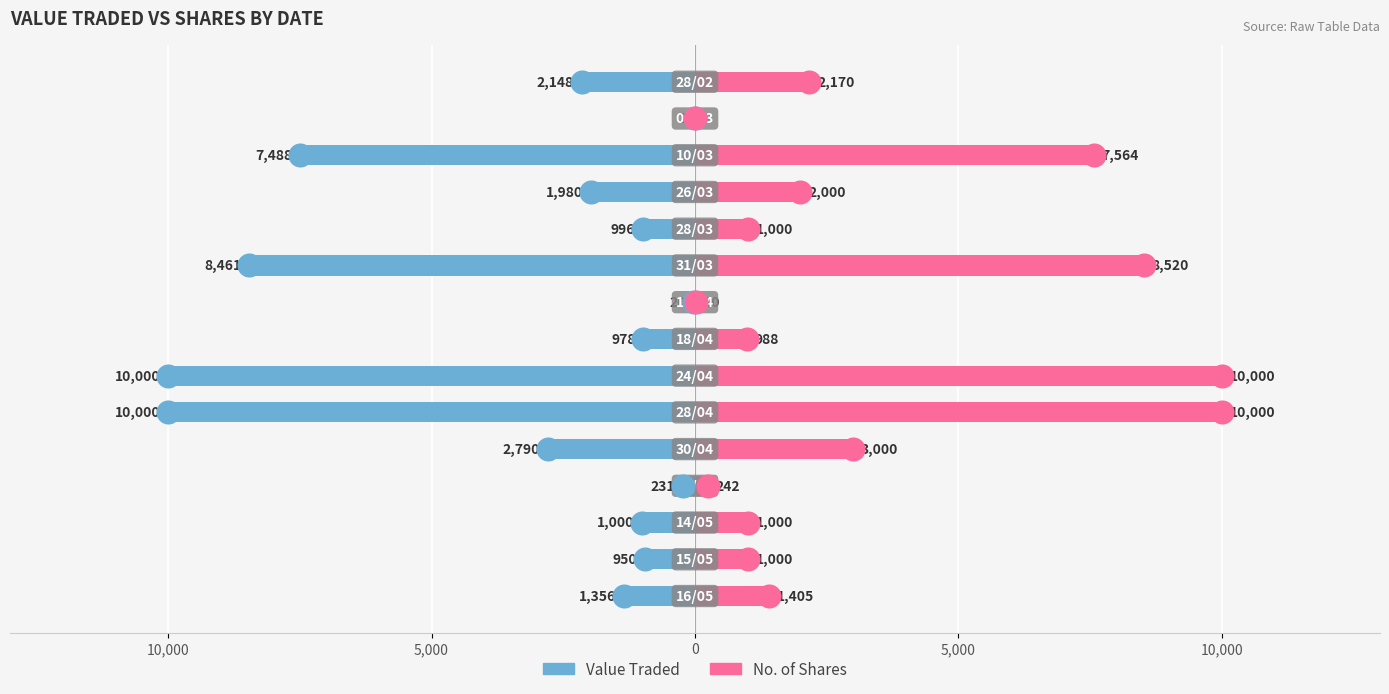

What are all the series names shown in the legend?

Value Traded, No. of Shares